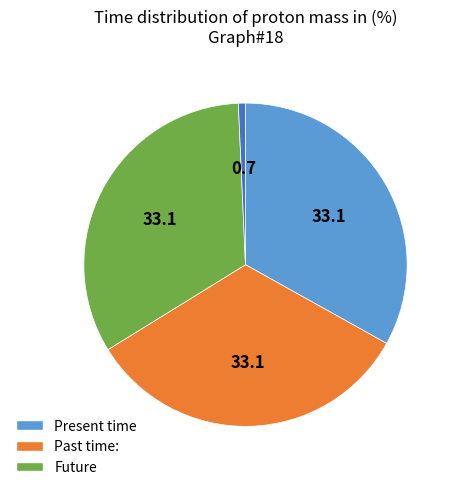

Is there a majority slice in this chart?

No